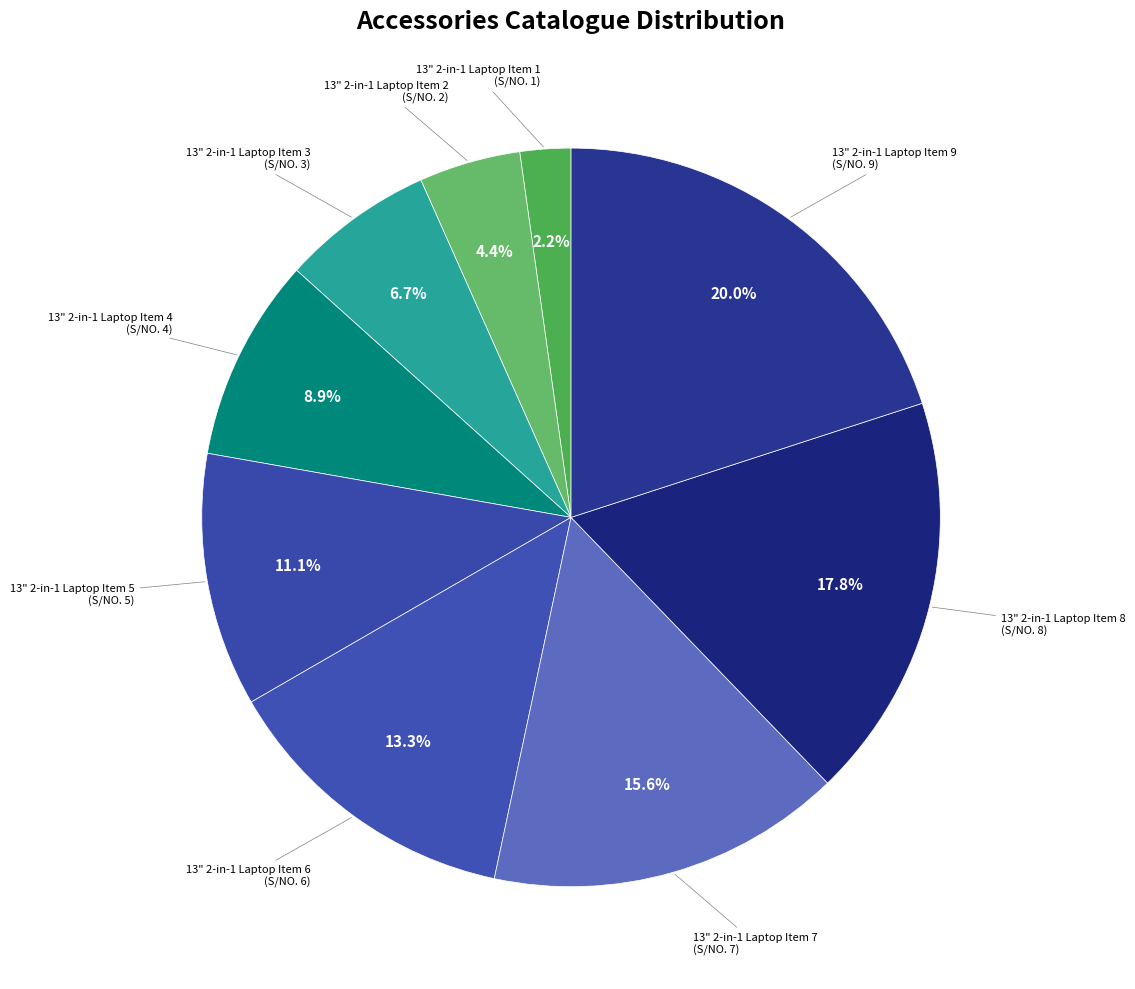

How many slices are in this pie chart?

9